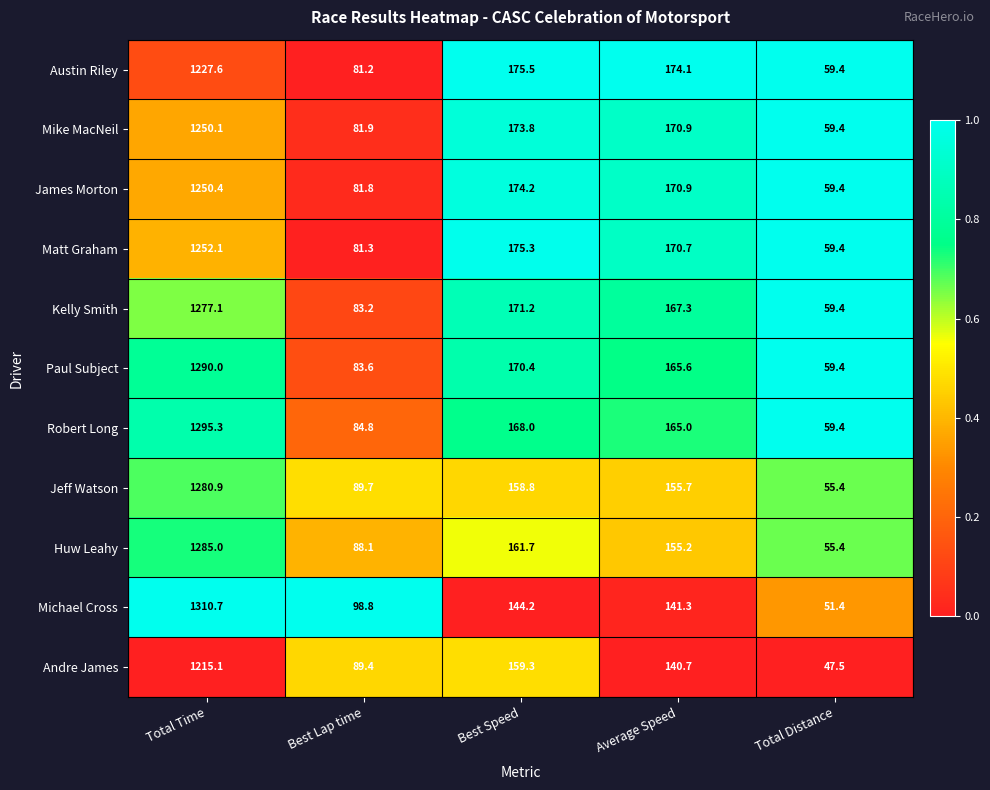

Which series changed the most between Total Time and Total Distance?

Michael Cross